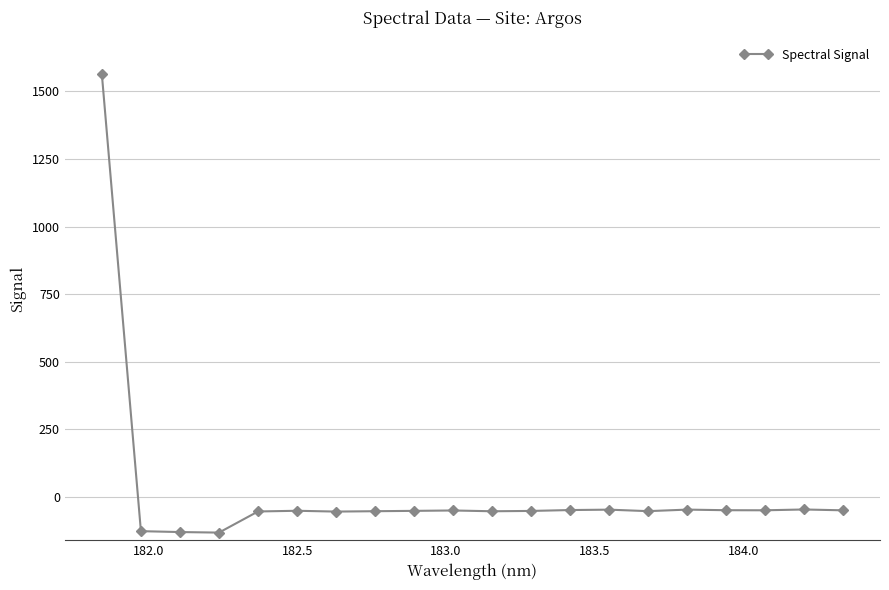

What is the smallest value displayed?

-131.9